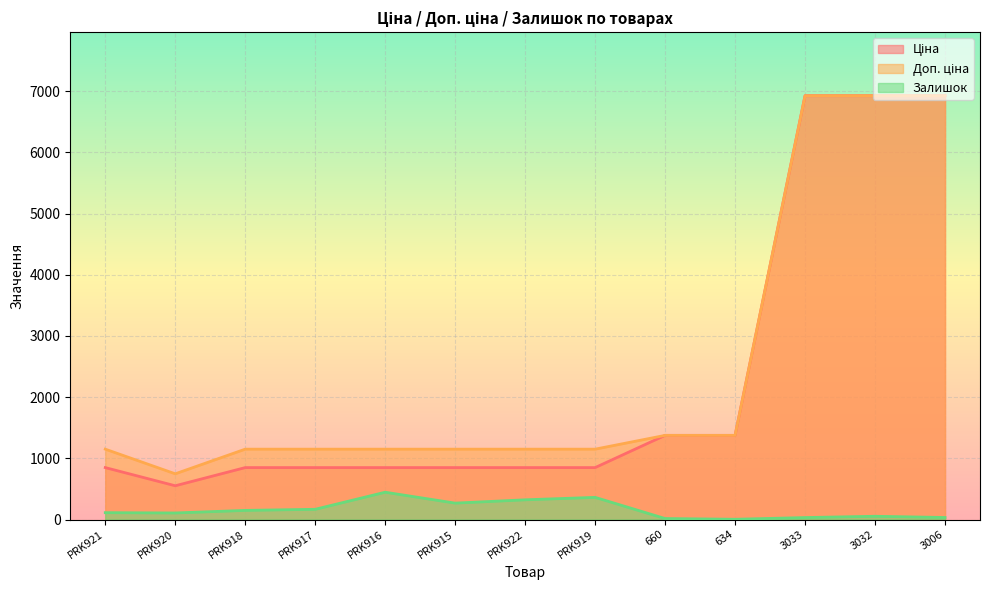

True or false: Залишок and Доп. ціна intersect in this chart.

False